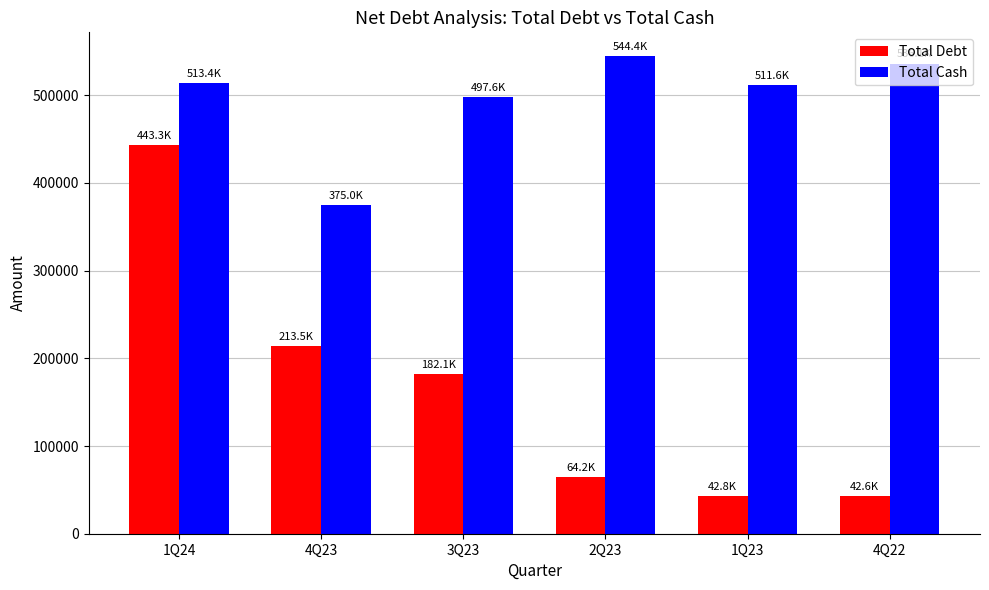

What is the difference between the highest and lowest values at 4Q22?

493516